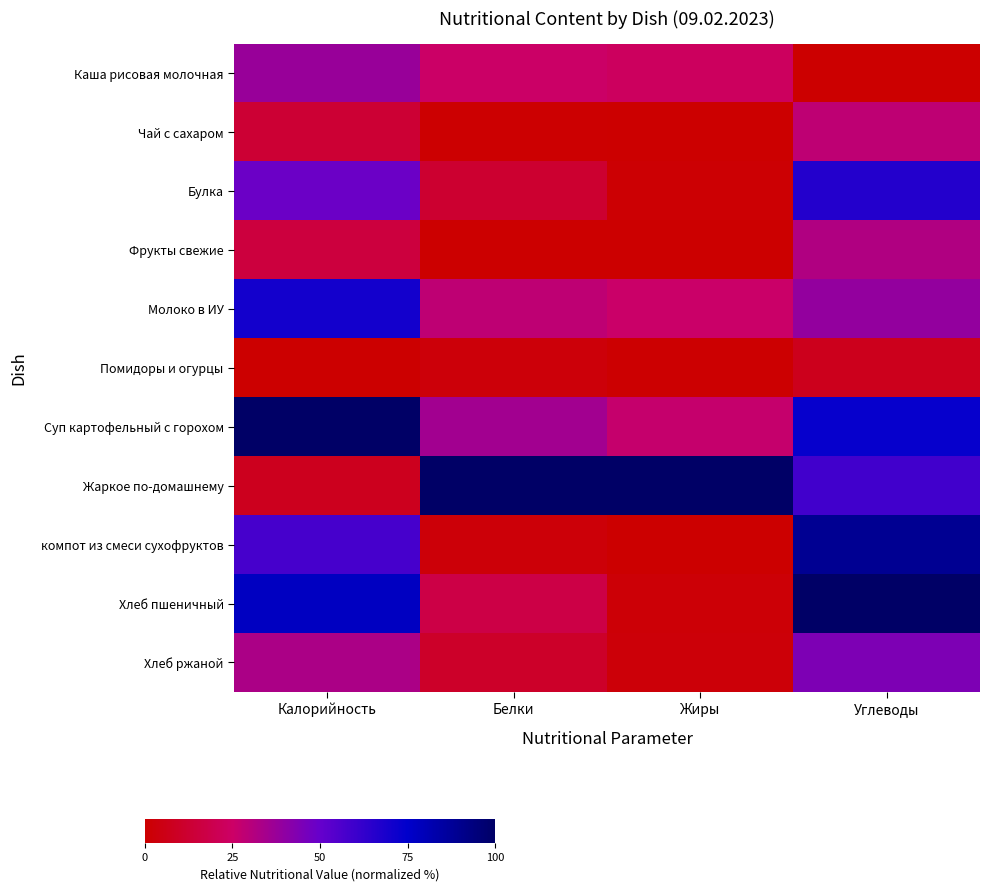

Reading right to left, what are all the values shown in this chart?

Каша рисовая молочная: Углеводы=0.0	Жиры=0.2	Белки=0.3	Калорийность=0.4
Чай с сахаром: Углеводы=0.3	Жиры=0.0	Белки=0.0	Калорийность=0.1
Булка: Углеводы=0.7	Жиры=0.0	Белки=0.1	Калорийность=0.5
Фрукты свежие: Углеводы=0.3	Жиры=0.0	Белки=0.0	Калорийность=0.2
Молоко в ИУ: Углеводы=0.4	Жиры=0.3	Белки=0.3	Калорийность=0.7
Помидоры и огурцы: Углеводы=0.1	Жиры=0.0	Белки=0.0	Калорийность=0.0
Суп картофельный с горохом: Углеводы=0.7	Жиры=0.3	Белки=0.4	Калорийность=1.0
Жаркое по-домашнему: Углеводы=0.6	Жиры=1.0	Белки=1.0	Калорийность=0.1
компот из смеси сухофруктов: Углеводы=0.9	Жиры=0.0	Белки=0.0	Калорийность=0.6
Хлеб пшеничный: Углеводы=1.0	Жиры=0.0	Белки=0.2	Калорийность=0.8
Хлеб ржаной: Углеводы=0.4	Жиры=0.0	Белки=0.1	Калорийность=0.3